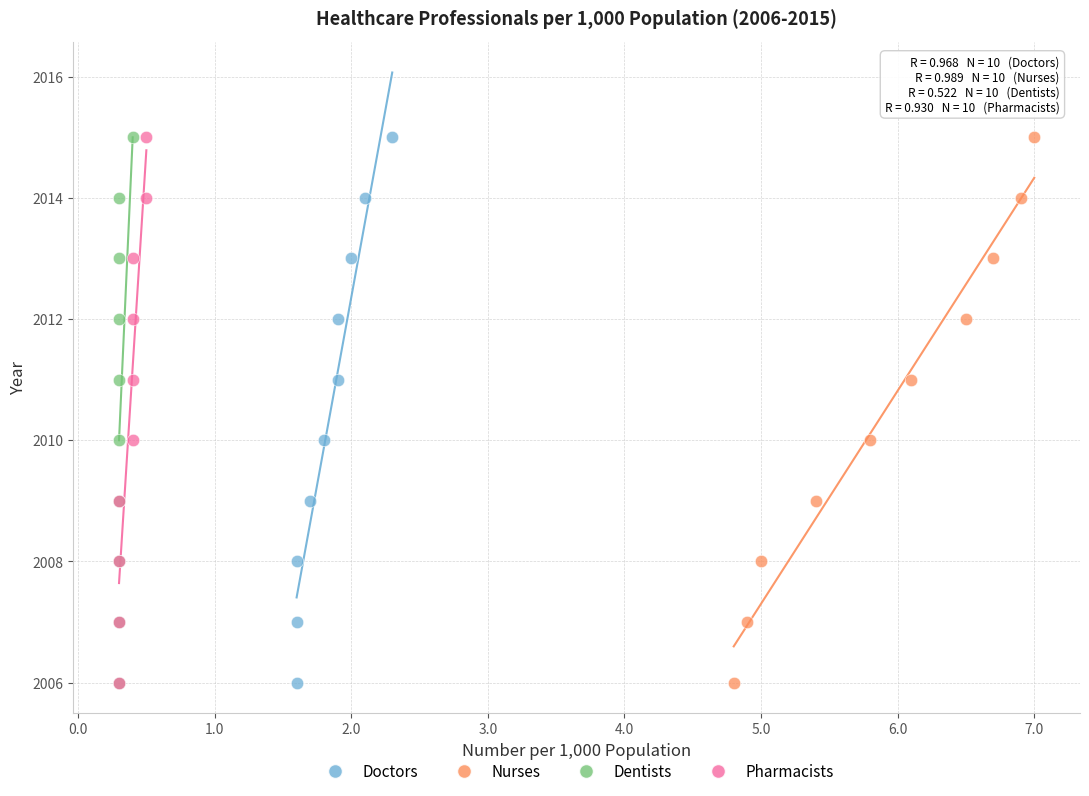

What are all the series names shown in the legend?

Doctors, Nurses, Dentists, Pharmacists